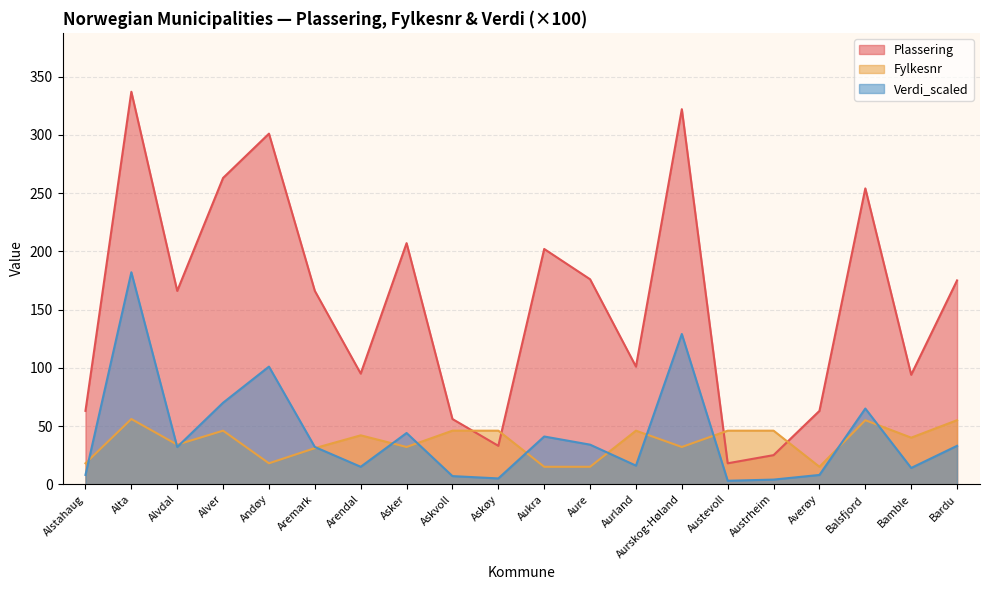

Which category has the lowest value across all series?

Austevoll